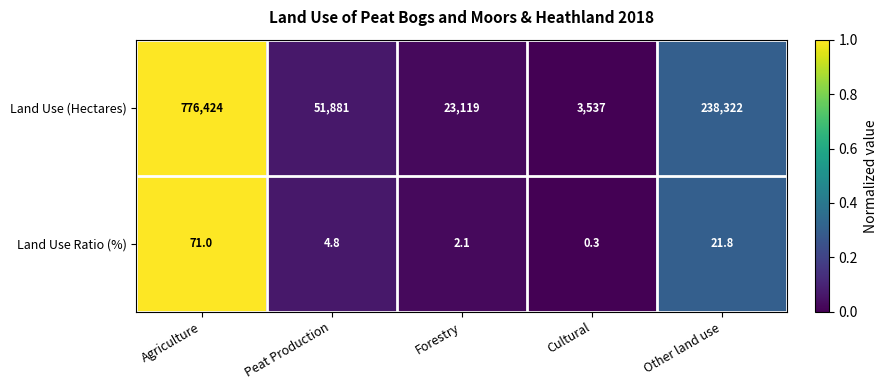

What is the sum of all Land Use Ratio (%) values?

100.0